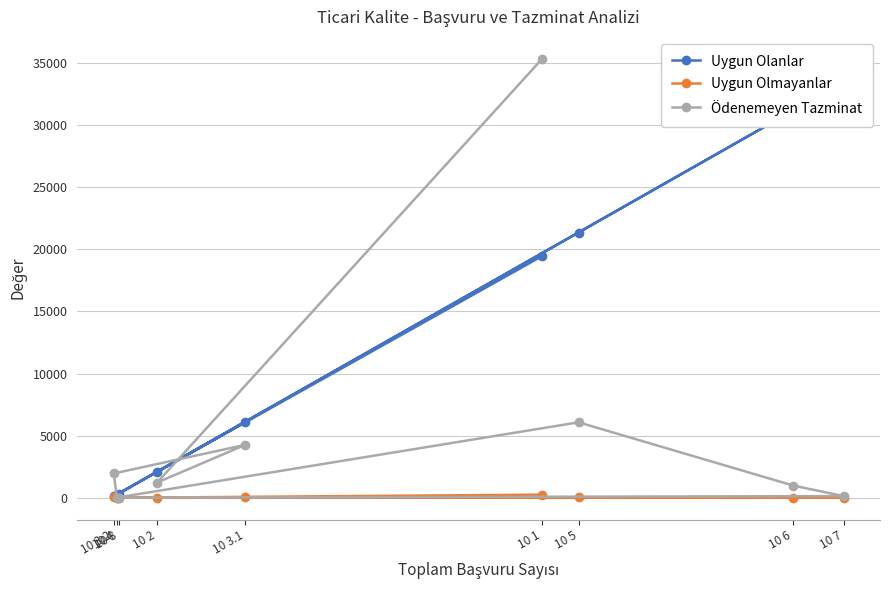

At which label is Uygun Olanlar closest to 16793?

10 1